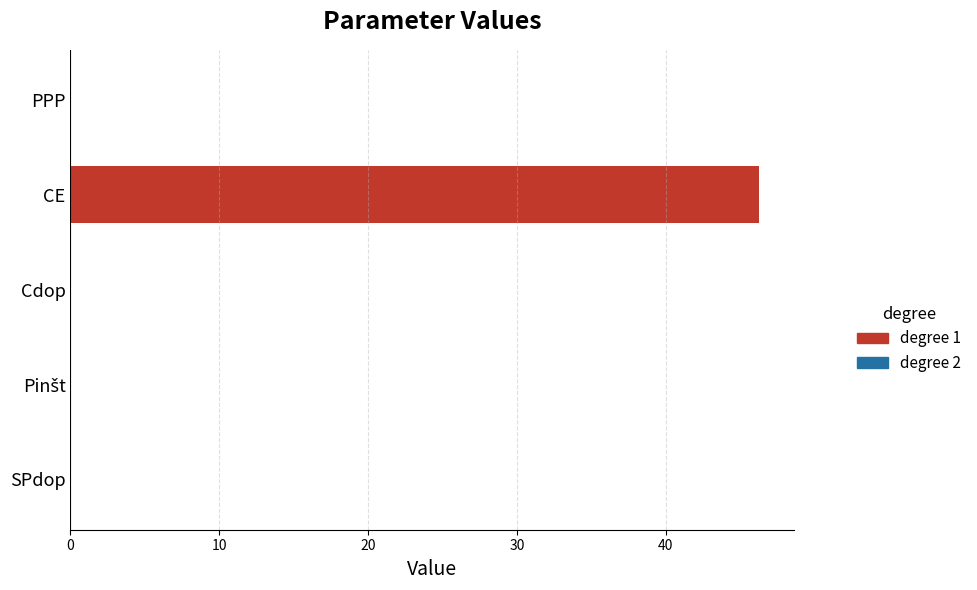

How many categories are shown in the chart?

5